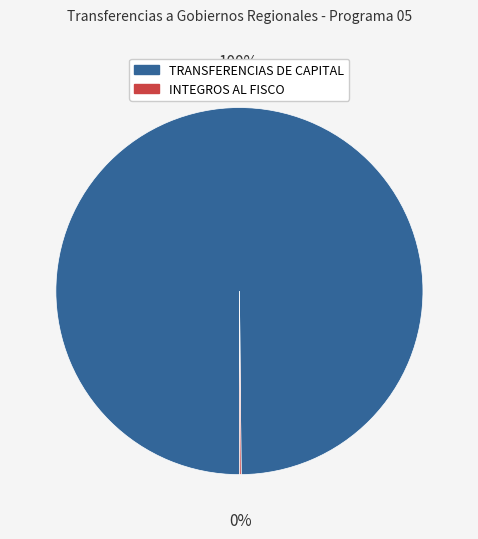

The TRANSFERENCIAS DE CAPITAL slice represents 100% of the pie. True or false?

True